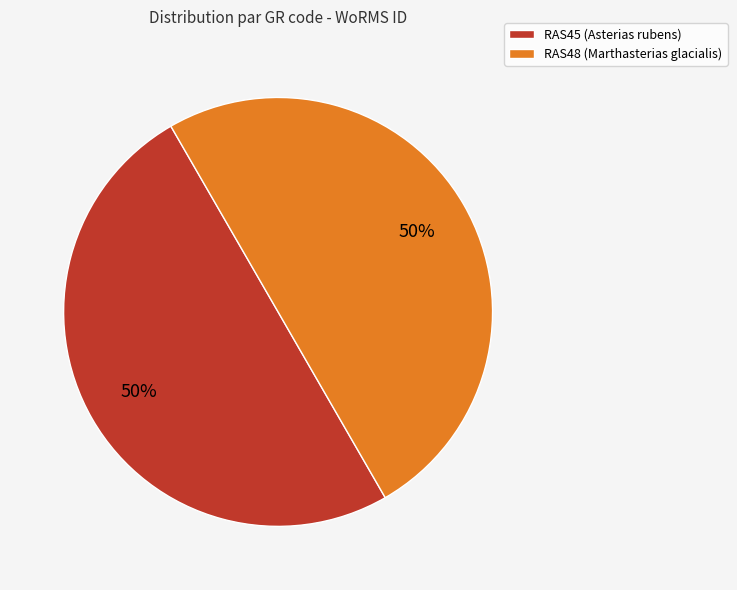

To the nearest percent, what percentage of the pie is RAS48 (Marthasterias glacialis)?

50%